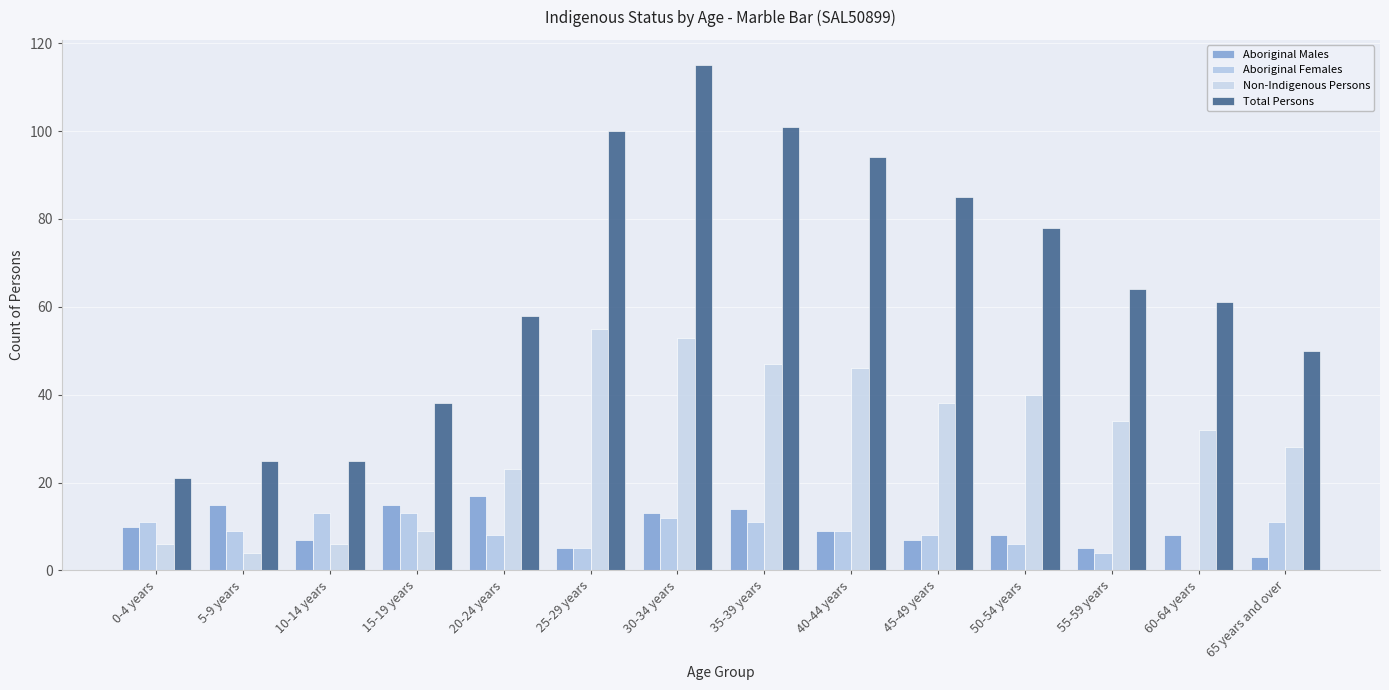

Are the bars horizontal?

No